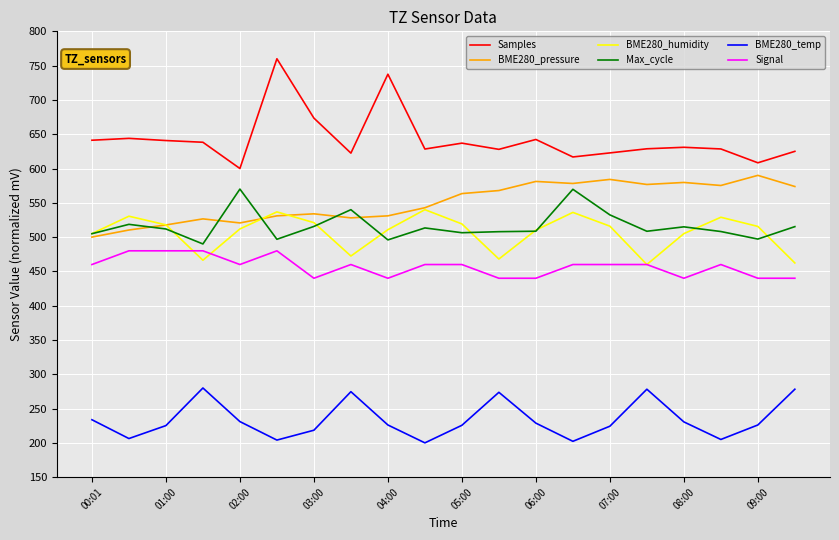

True or false: BME280_pressure and Signal intersect in this chart.

False